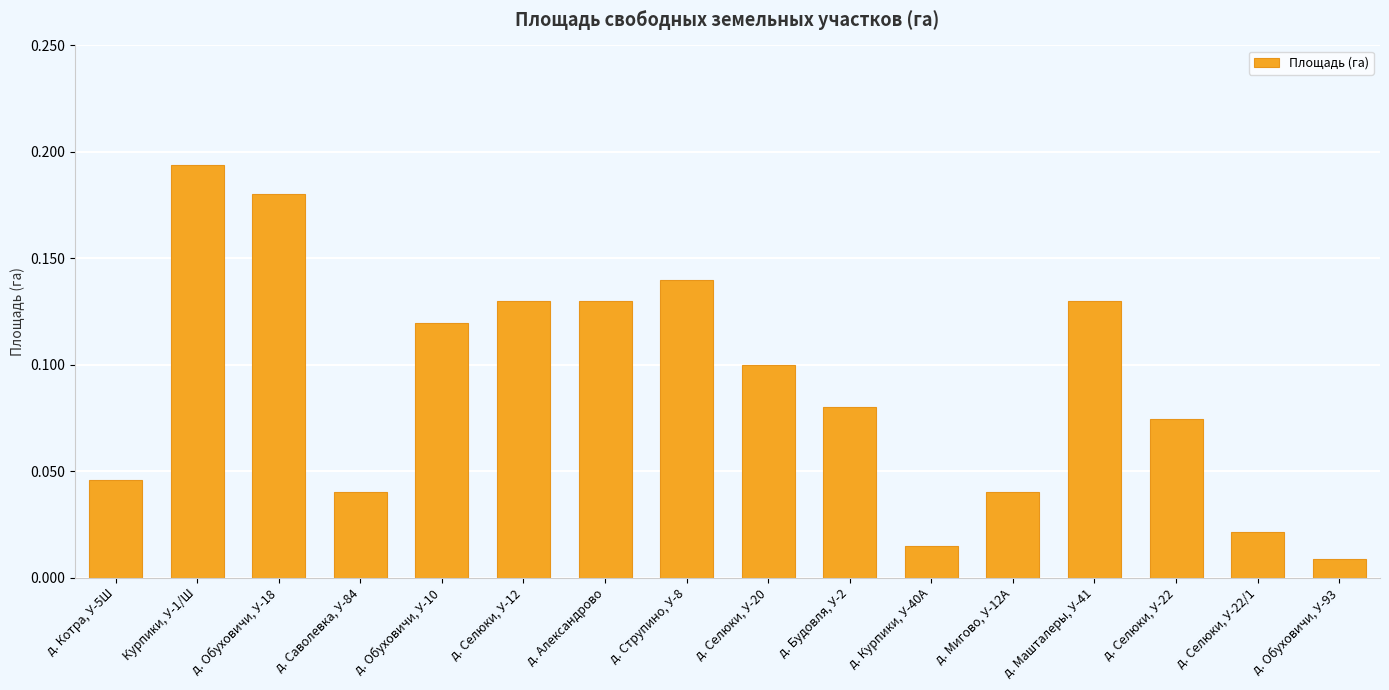

How many data points does each series have?

16